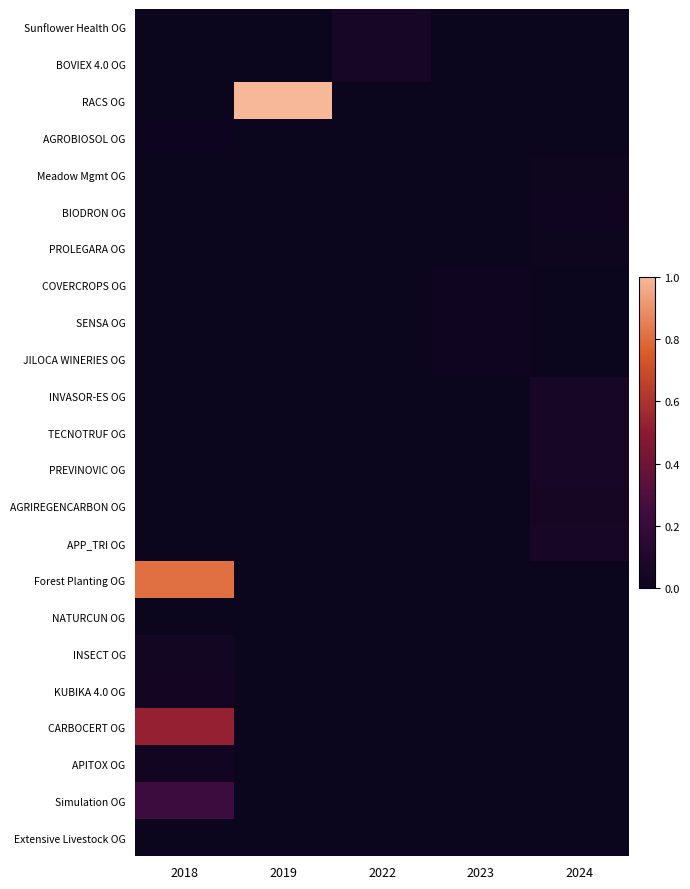

Reading left to right, what are all the values shown in this chart?

Sunflower Health OG: 2018=0.0	2019=0.0	2022=0.1	2023=0.0	2024=0.0
BOVIEX 4.0 OG: 2018=0.0	2019=0.0	2022=0.1	2023=0.0	2024=0.0
RACS OG: 2018=0.0	2019=1.0	2022=0.0	2023=0.0	2024=0.0
AGROBIOSOL OG: 2018=0.0	2019=0.0	2022=0.0	2023=0.0	2024=0.0
Meadow Mgmt OG: 2018=0.0	2019=0.0	2022=0.0	2023=0.0	2024=0.0
BIODRON OG: 2018=0.0	2019=0.0	2022=0.0	2023=0.0	2024=0.0
PROLEGARA OG: 2018=0.0	2019=0.0	2022=0.0	2023=0.0	2024=0.0
COVERCROPS OG: 2018=0.0	2019=0.0	2022=0.0	2023=0.0	2024=0.0
SENSA OG: 2018=0.0	2019=0.0	2022=0.0	2023=0.0	2024=0.0
JILOCA WINERIES OG: 2018=0.0	2019=0.0	2022=0.0	2023=0.0	2024=0.0
INVASOR-ES OG: 2018=0.0	2019=0.0	2022=0.0	2023=0.0	2024=0.1
TECNOTRUF OG: 2018=0.0	2019=0.0	2022=0.0	2023=0.0	2024=0.1
PREVINOVIC OG: 2018=0.0	2019=0.0	2022=0.0	2023=0.0	2024=0.1
AGRIREGENCARBON OG: 2018=0.0	2019=0.0	2022=0.0	2023=0.0	2024=0.0
APP_TRI OG: 2018=0.0	2019=0.0	2022=0.0	2023=0.0	2024=0.1
Forest Planting OG: 2018=0.8	2019=0.0	2022=0.0	2023=0.0	2024=0.0
NATURCUN OG: 2018=0.0	2019=0.0	2022=0.0	2023=0.0	2024=0.0
INSECT OG: 2018=0.0	2019=0.0	2022=0.0	2023=0.0	2024=0.0
KUBIKA 4.0 OG: 2018=0.0	2019=0.0	2022=0.0	2023=0.0	2024=0.0
CARBOCERT OG: 2018=0.5	2019=0.0	2022=0.0	2023=0.0	2024=0.0
APITOX OG: 2018=0.0	2019=0.0	2022=0.0	2023=0.0	2024=0.0
Simulation OG: 2018=0.2	2019=0.0	2022=0.0	2023=0.0	2024=0.0
Extensive Livestock OG: 2018=0.0	2019=0.0	2022=0.0	2023=0.0	2024=0.0